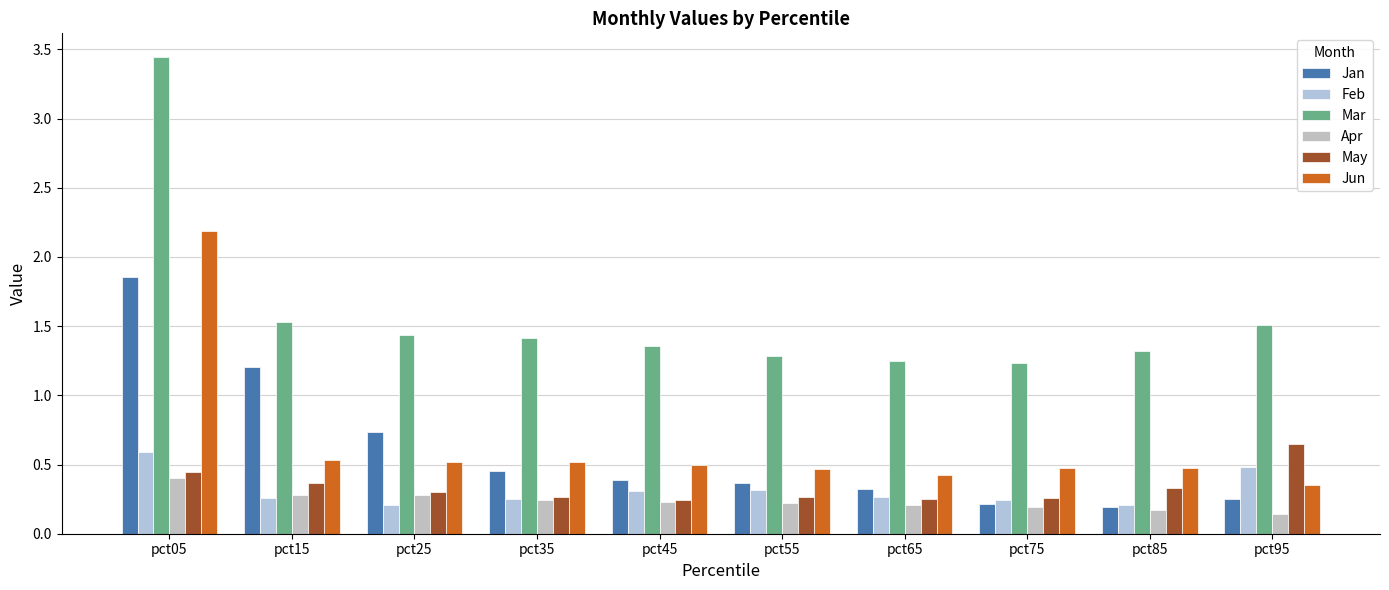

At which label is Feb closest to 0?

pct25